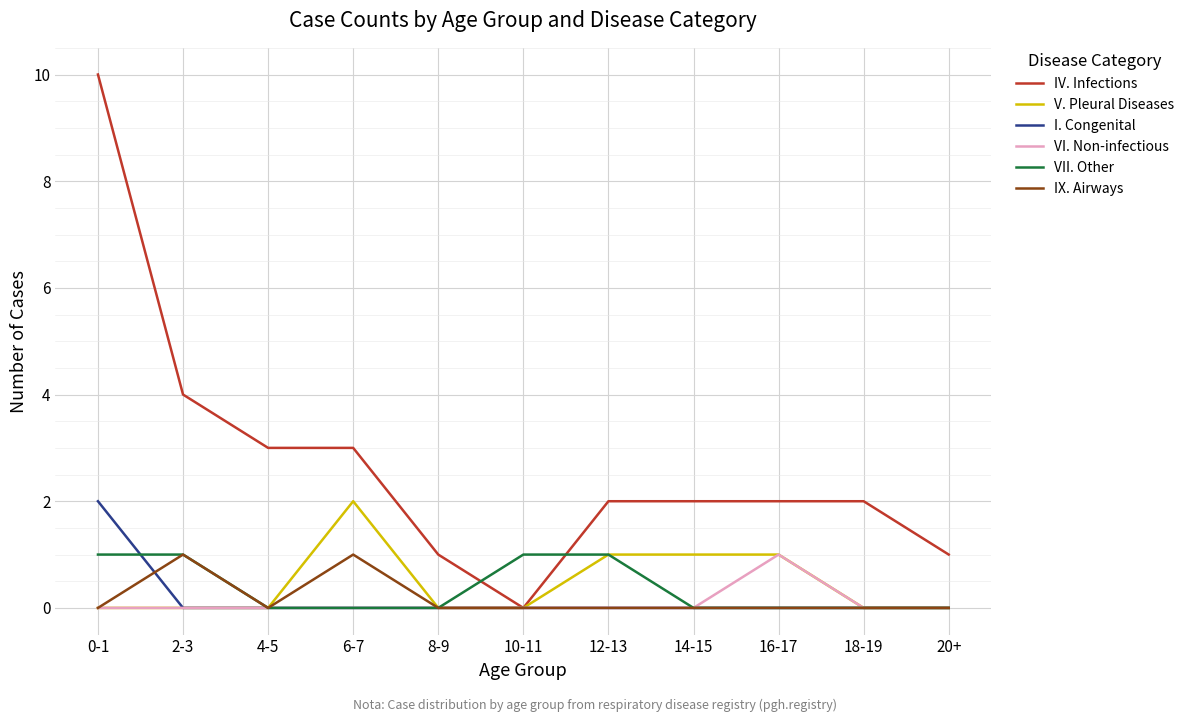

What is the sum of the IX. Airways values at 6-7 and 16-17?

1